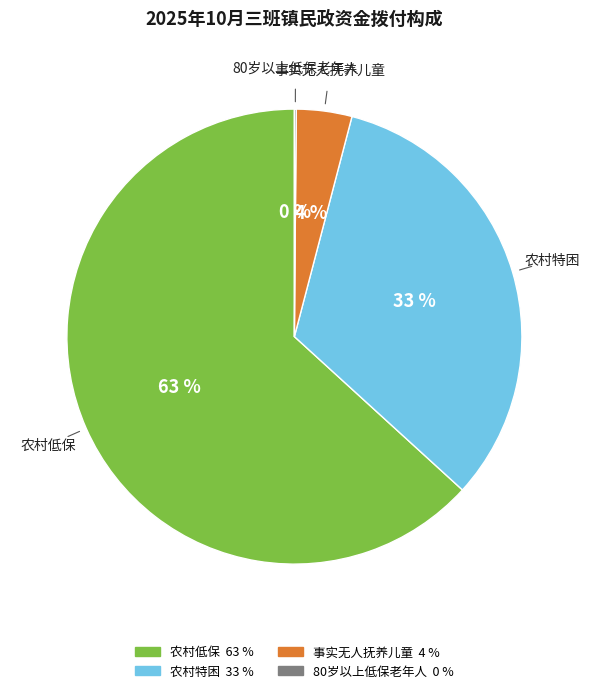

To the nearest percent, what is the average slice percentage?

25%